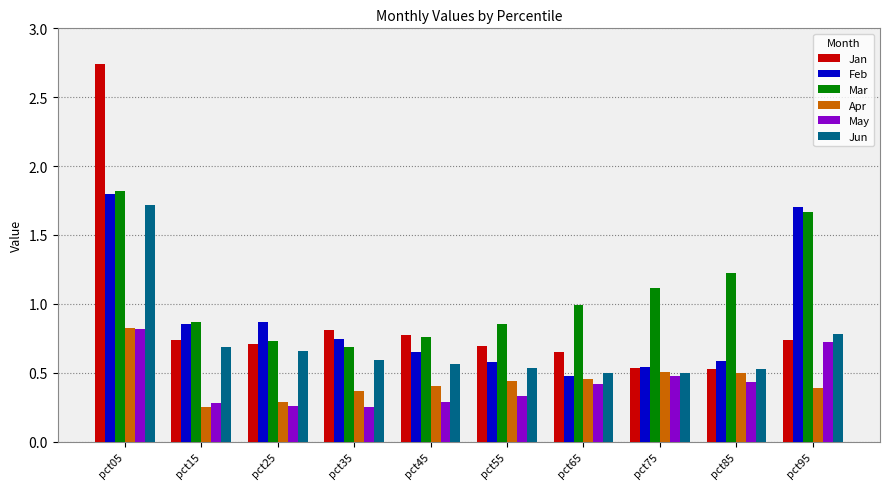

The Feb series shows 1.7 at pct95. True or false?

True